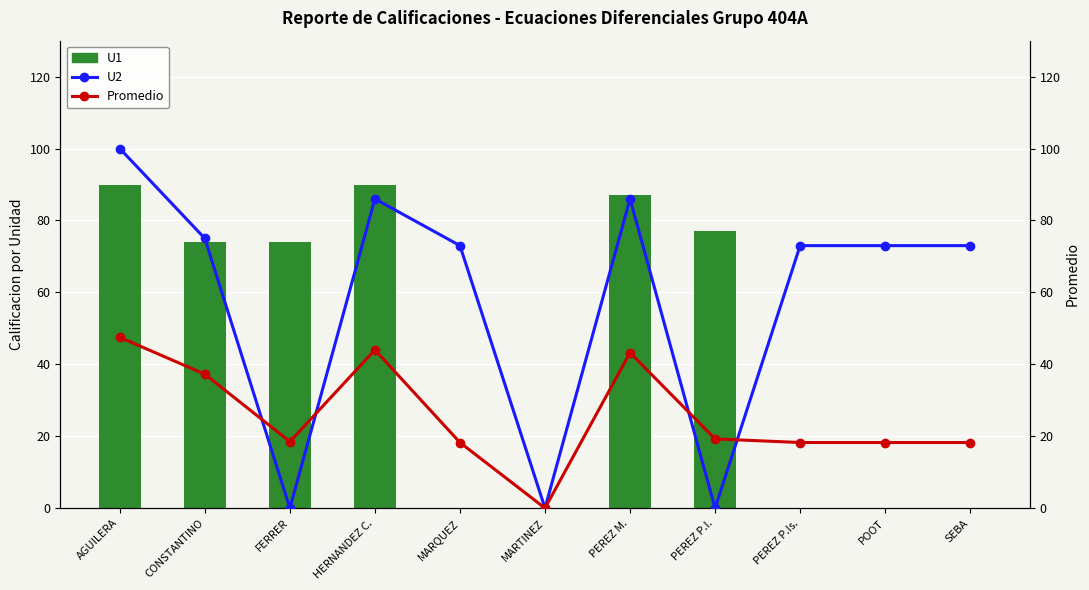

What is the sum of the Promedio values at PEREZ P.I. and HERNANDEZ C.?

63.2